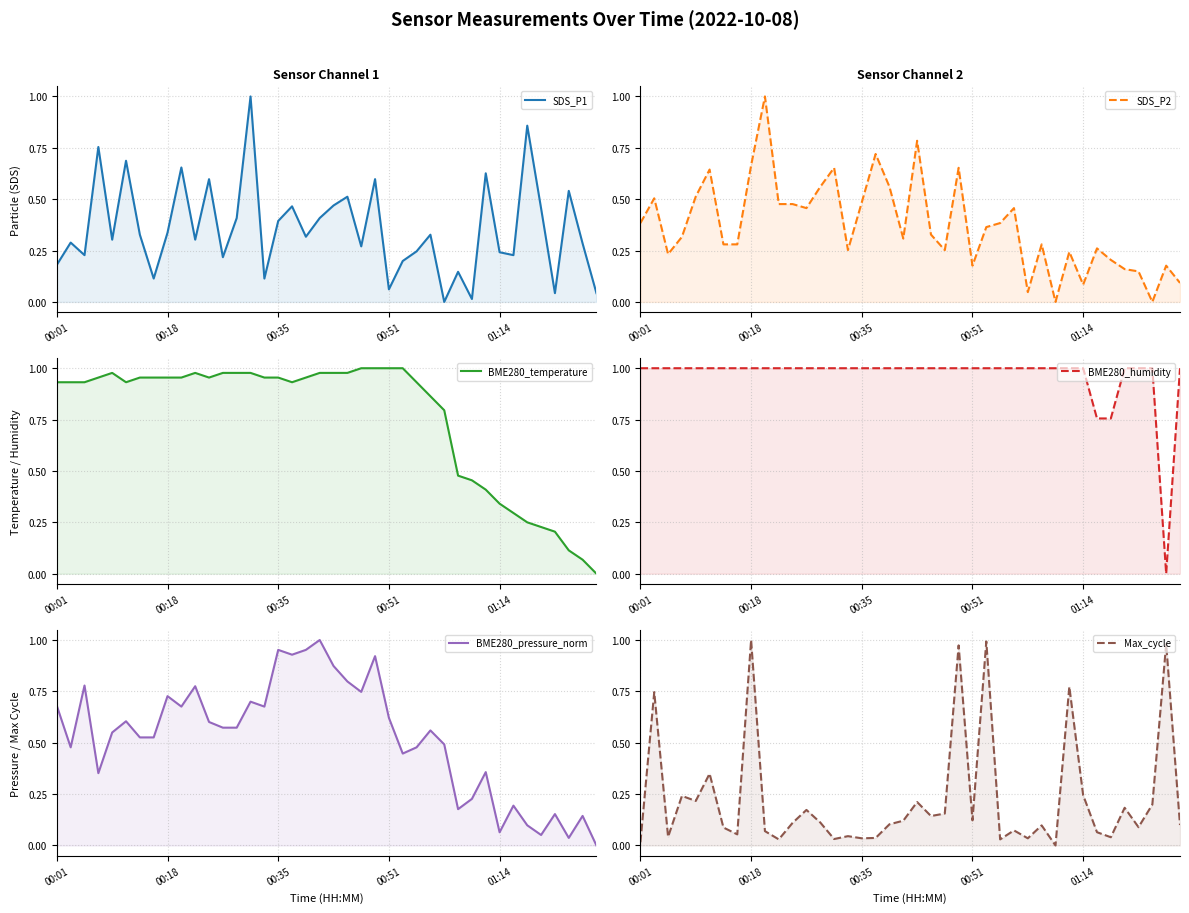

Which category has the highest value in the SDS_P1 series?

14